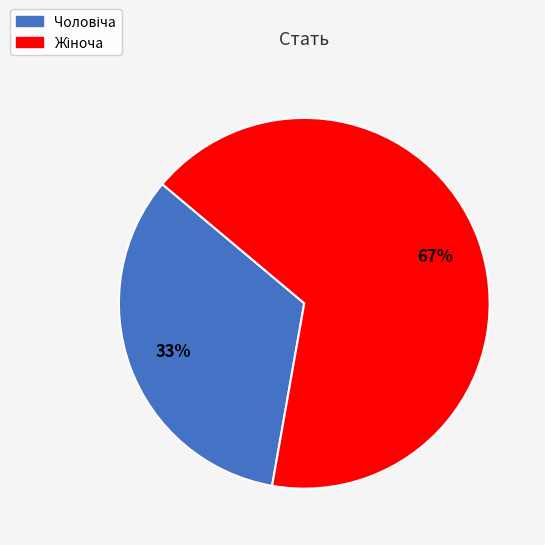

Is there a majority slice in this chart?

Yes